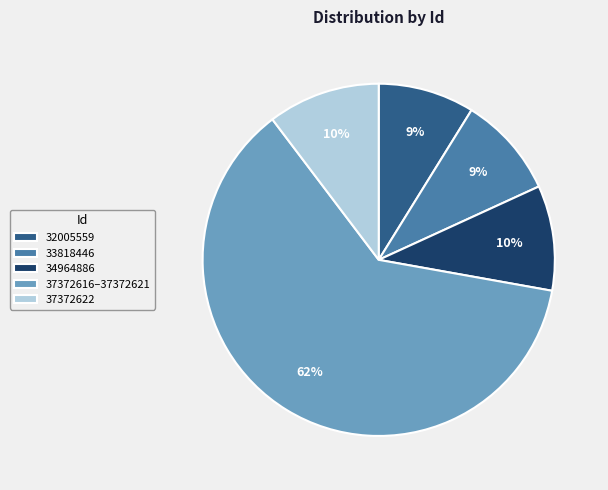

To the nearest percent, what portion does 37372622 represent?

10%